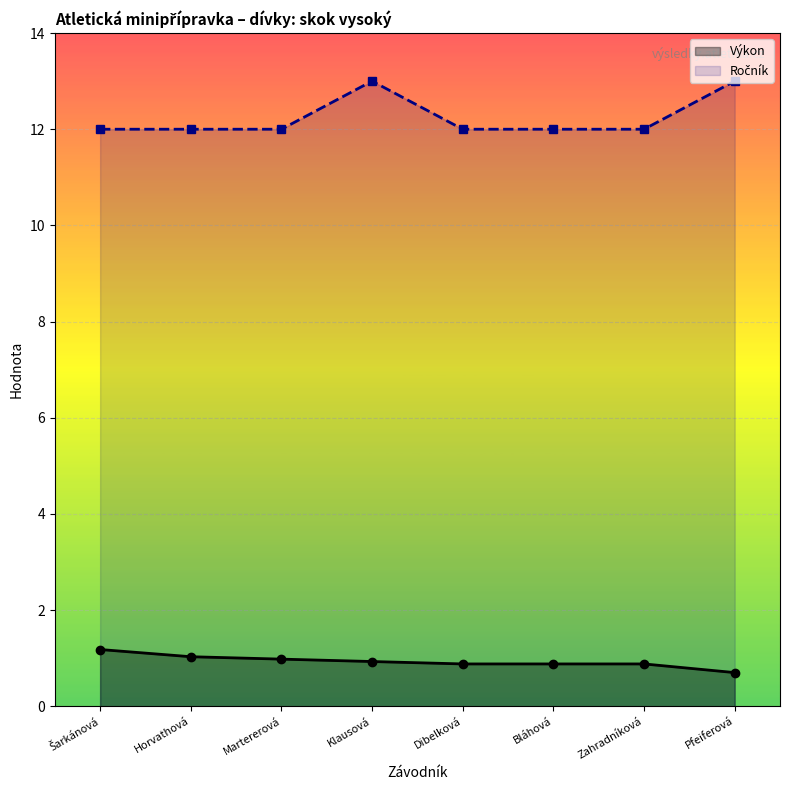

Reading right to left, what are all the values shown in this chart?

Výkon: Pfeiferová=0.7	Zahradníková=0.9	Bláhová=0.9	Dibelková=0.9	Klausová=0.9	Martererová=1.0	Horvathová=1.0	Šarkánová=1.2
Ročník: Pfeiferová=13.0	Zahradníková=12.0	Bláhová=12.0	Dibelková=12.0	Klausová=13.0	Martererová=12.0	Horvathová=12.0	Šarkánová=12.0